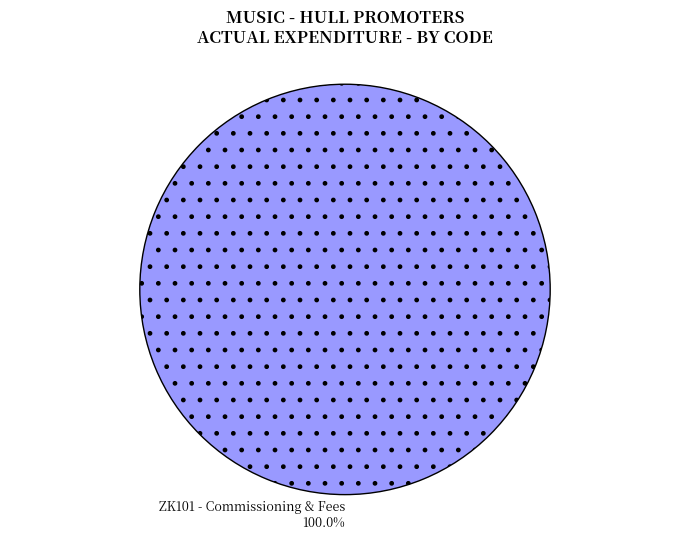

Does ZK101 - Commissioning & Fees represent more than half of the total?

Yes